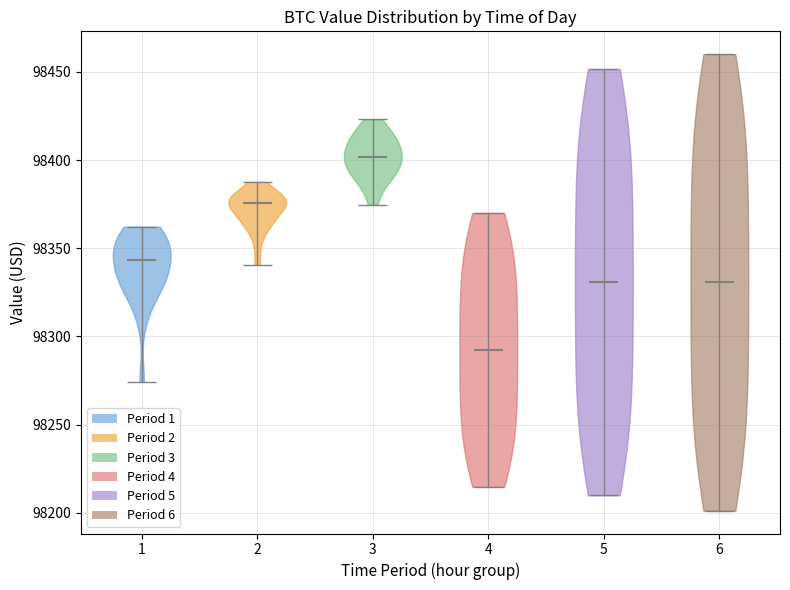

What is the highest point the violin at x = 2 reaches on the y-axis? The values are not printed on the chart, so give them approximately, as read against the axis.

98390